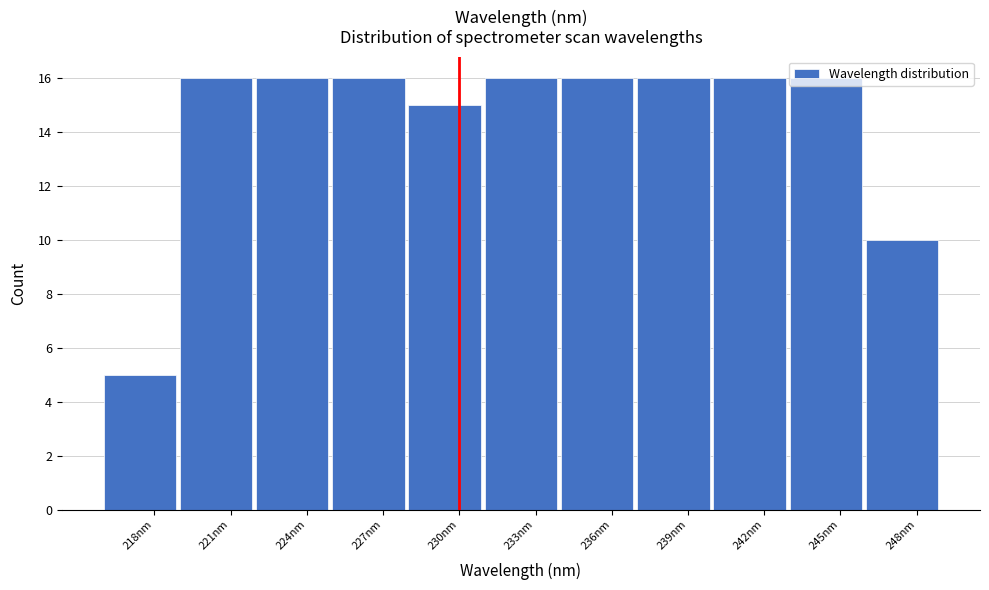

How tall is the bar that spans 219 to 222 on the x-axis? The values are not printed on the chart, so give them approximately, as read against the axis.

16